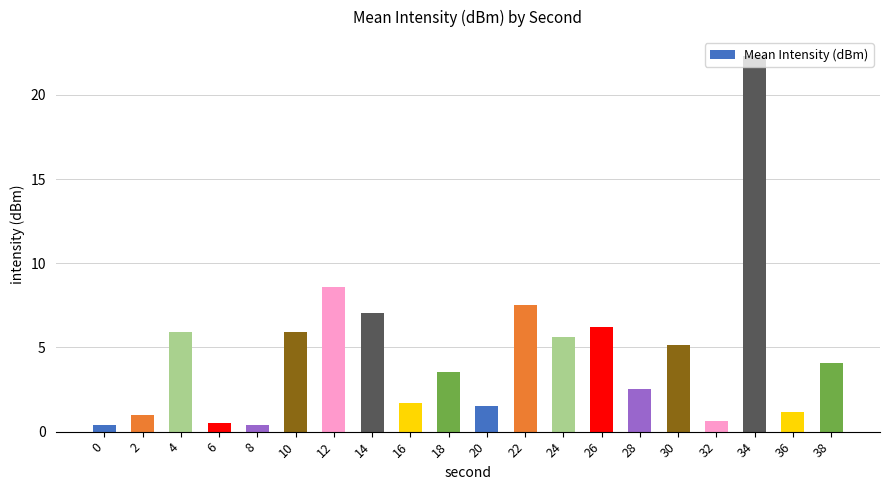

What is the value of the 15th bar from the left?

2.5